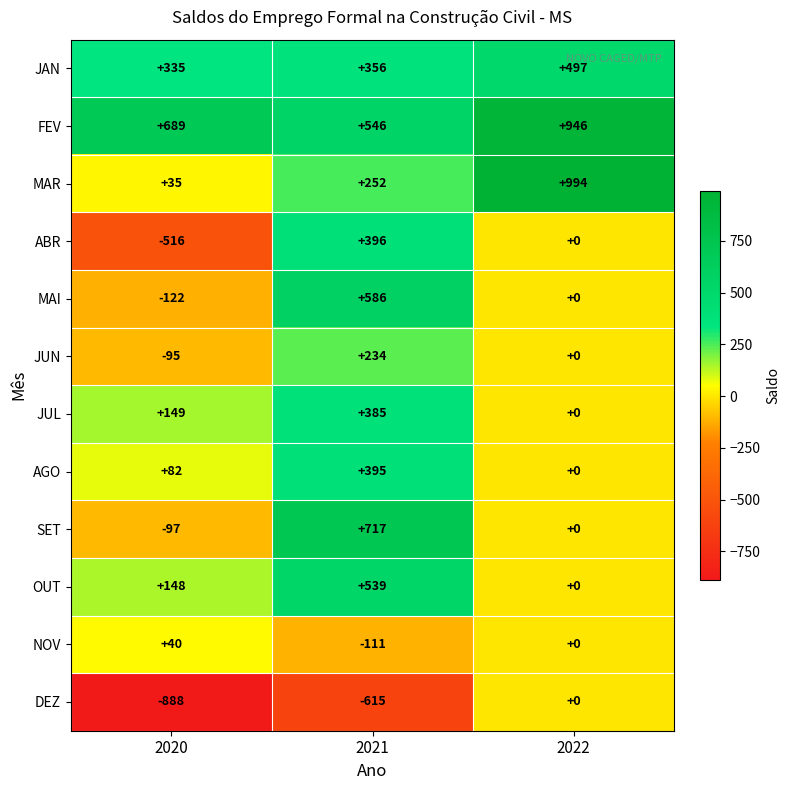

The value of MAI at 2022 is 0. True or false?

True